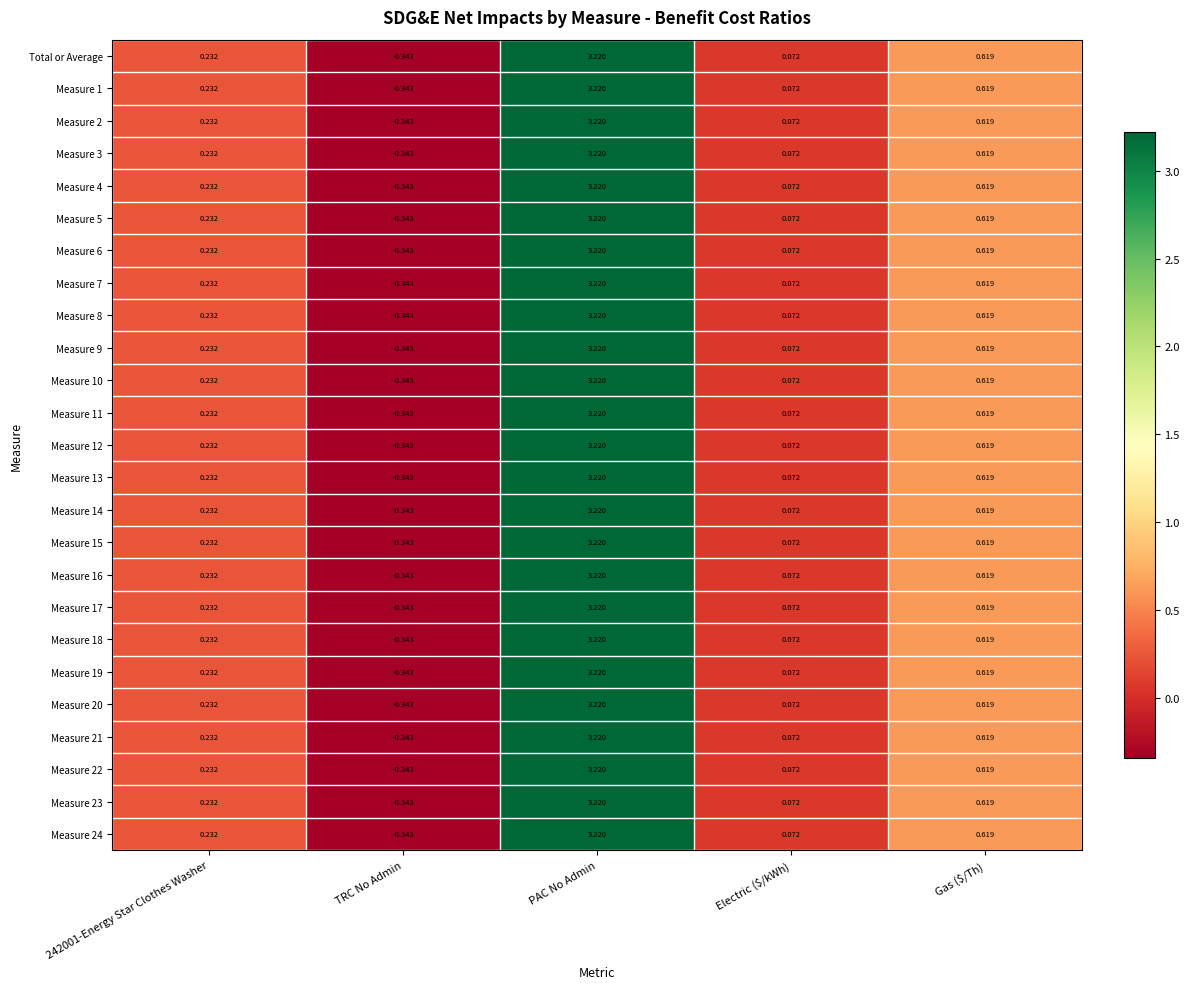

Is the value of Measure 15 at 242001-Energy Star Clothes Washer greater than the value of Measure 10 at Gas ($/Th)?

No